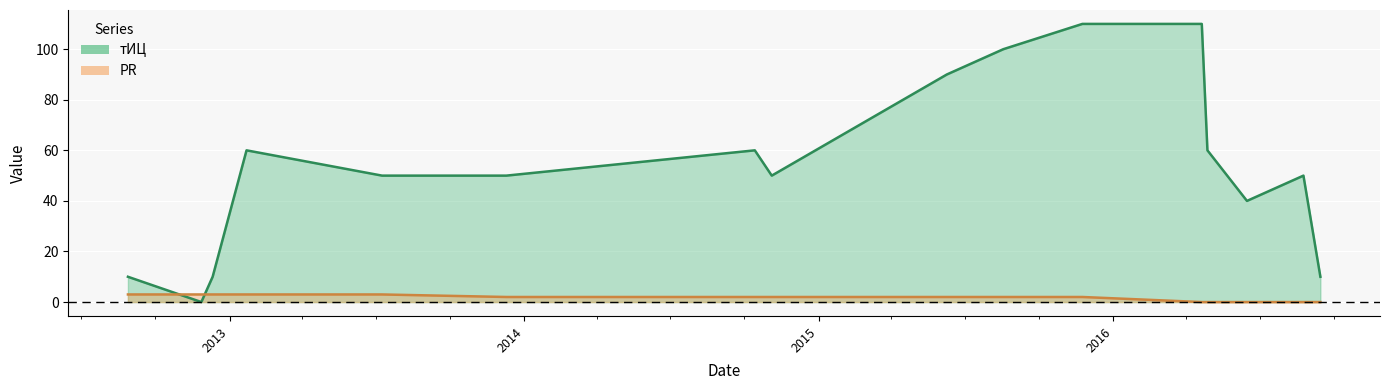

How many lines are shown in the chart?

2